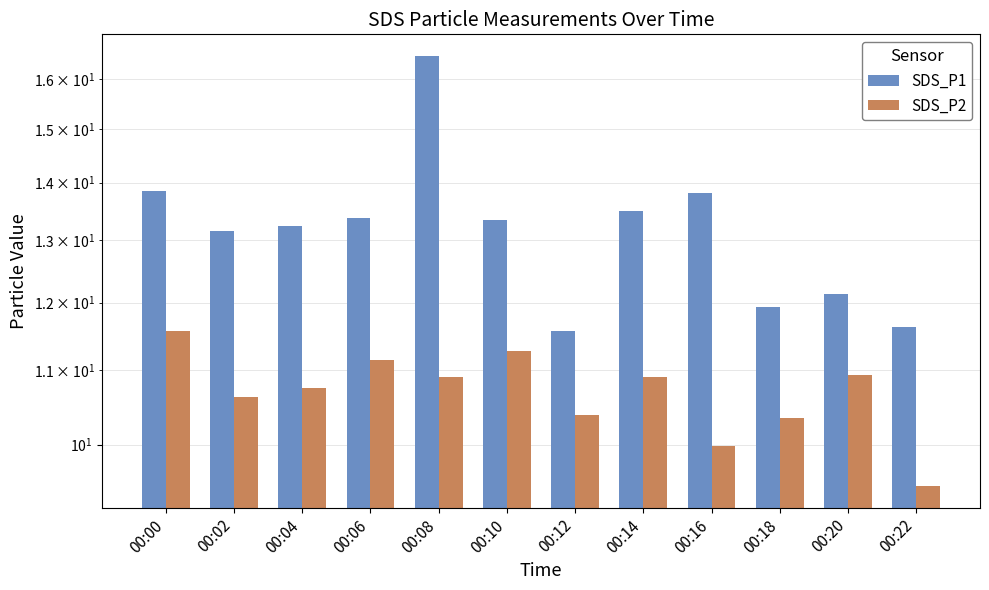

Are the bars grouped side by side (vs. stacked)?

Yes